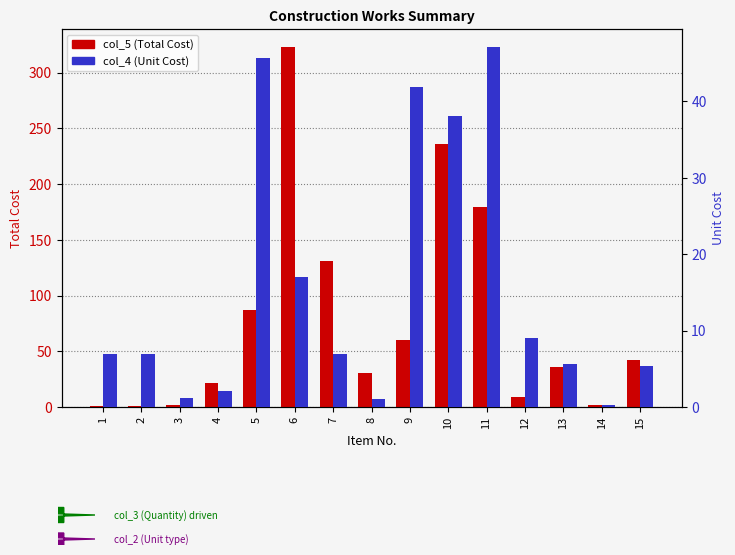

What is the sum of the col_4 (Unit) values at 4 and 15?

7.4